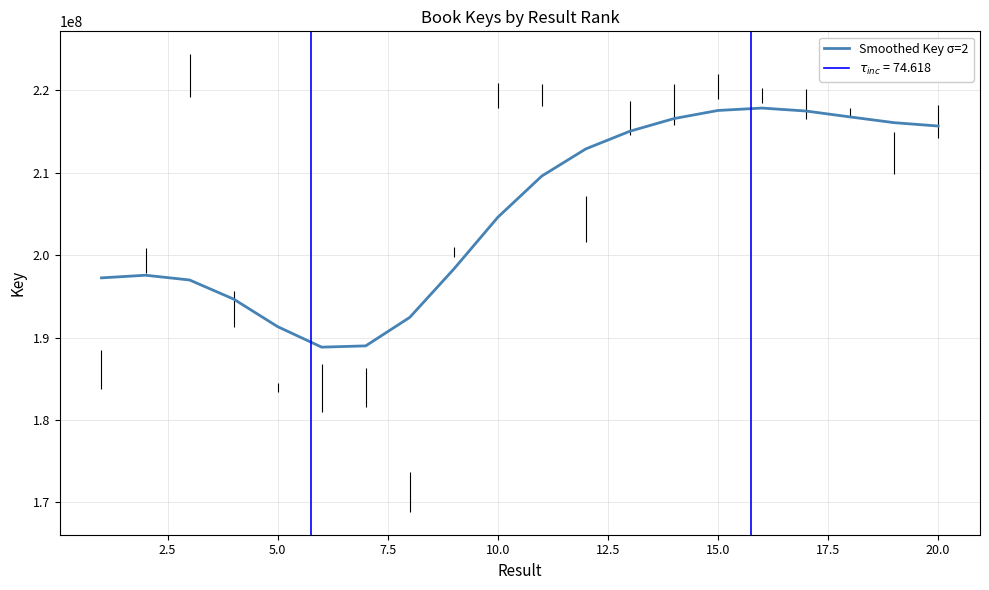

How many values exceed 209585450?

10